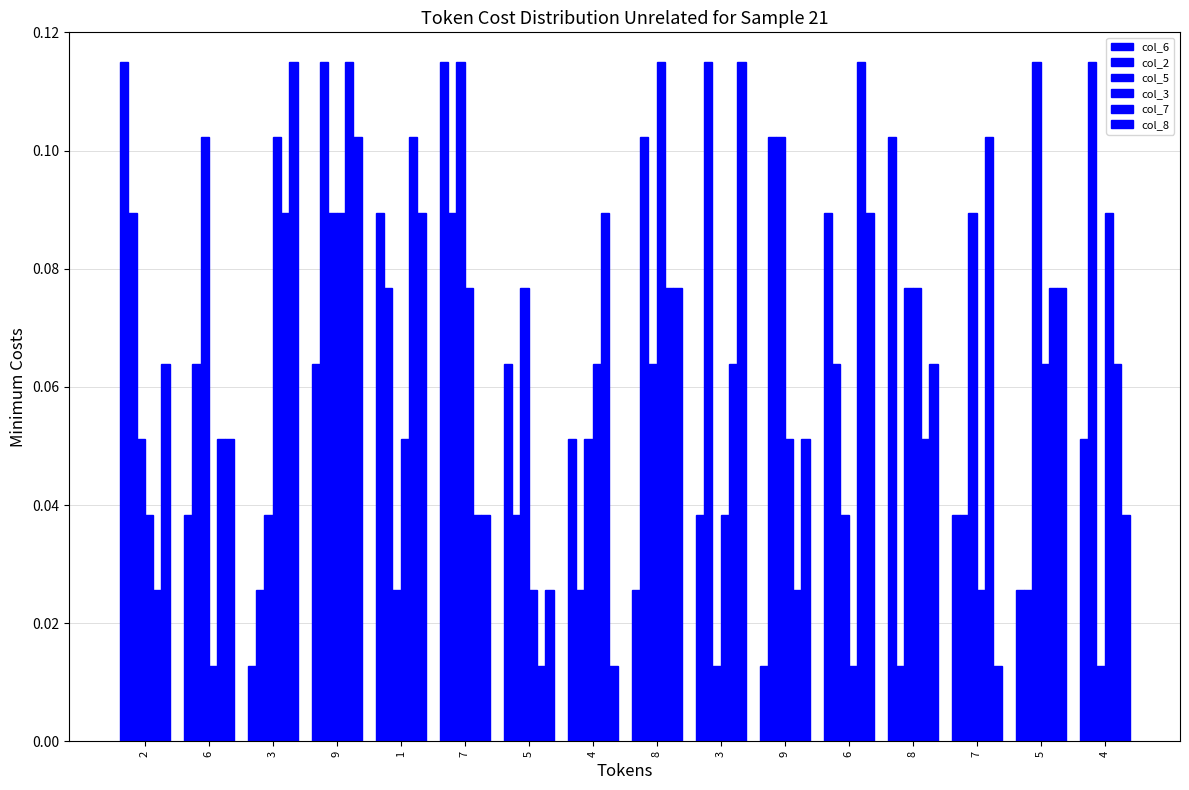

Rank the series at 9 from highest to lowest value.

col_2, col_7, col_8, col_5, col_3, col_6